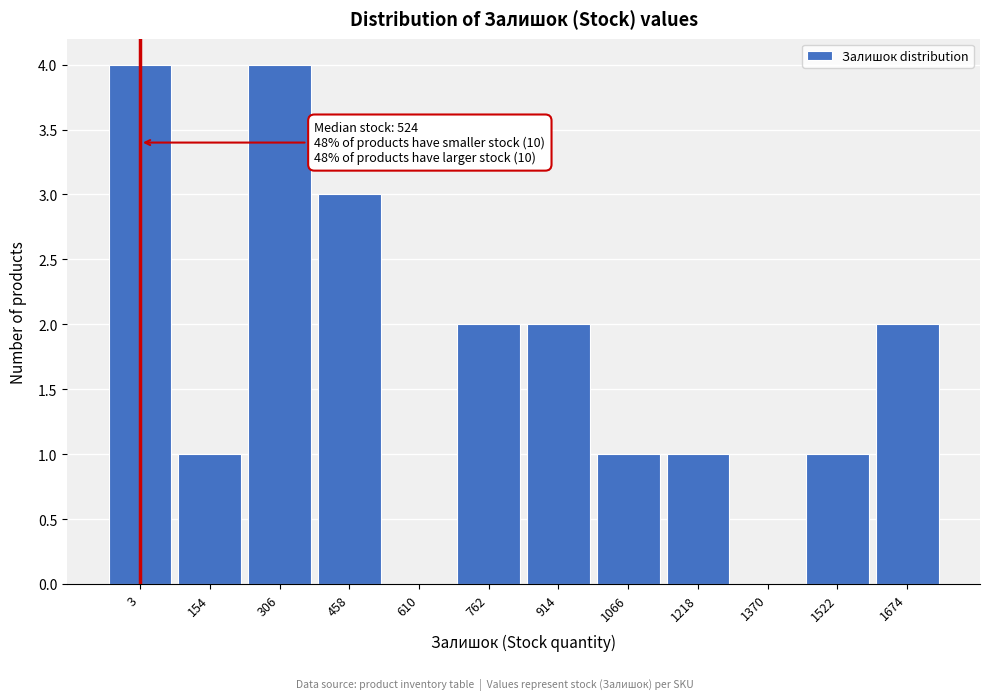

Reading left to right, transcribe all the data shown in this chart.

3=4	154=1	306=4	458=3	610=0	762=2	914=2	1066=1	1218=1	1370=0	1522=1	1674=2